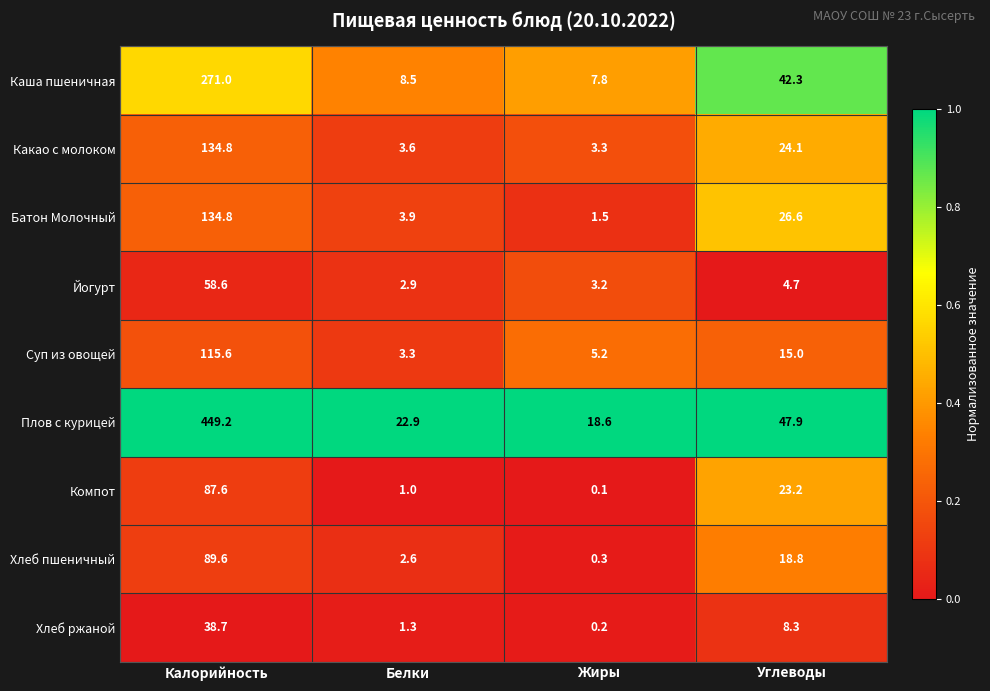

What is the average value of the Йогурт series?

17.4